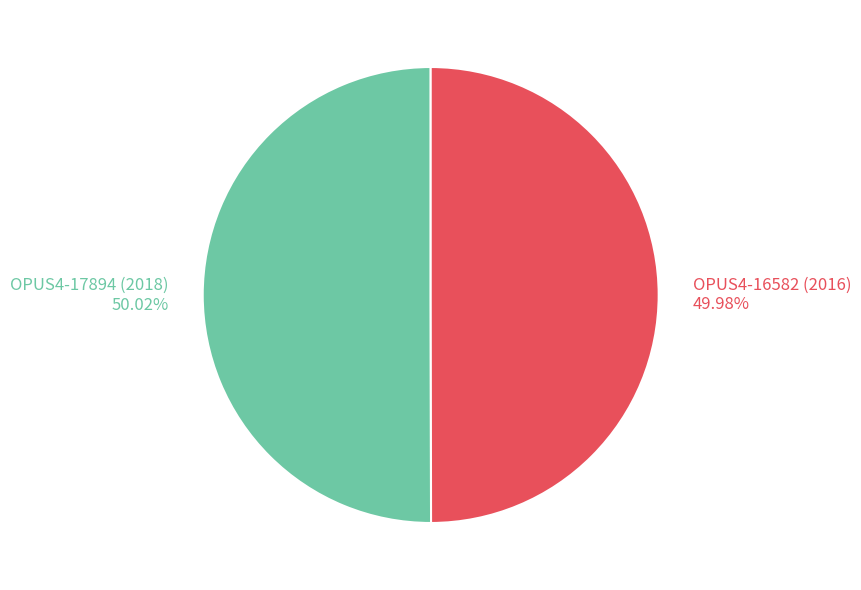

What is the ratio of the value at OPUS4-16582 (2016) 49.98% to the value at OPUS4-17894 (2018) 50.02%?

1.0